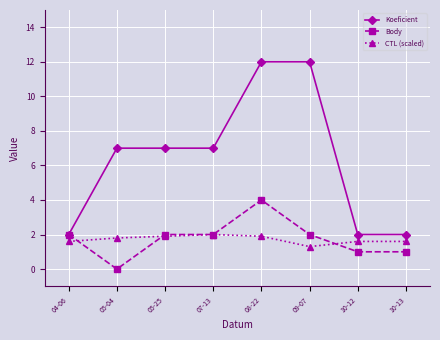

Which series changed the most between 07-13 and 09-07?

Koeficient